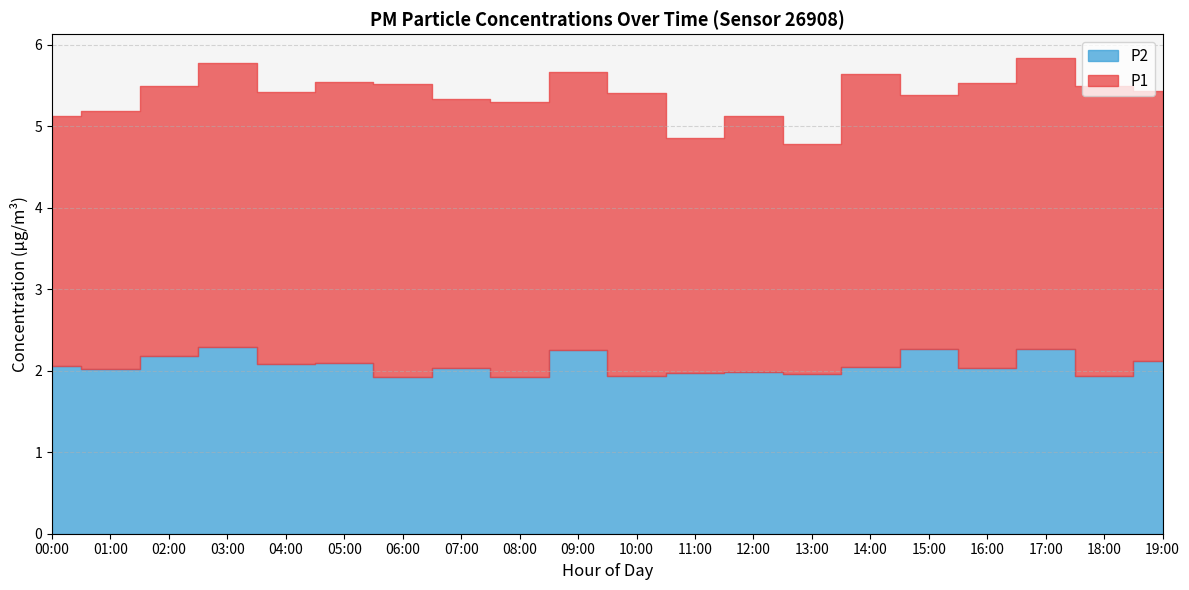

True or false: P2 and P1 cross at least once.

False